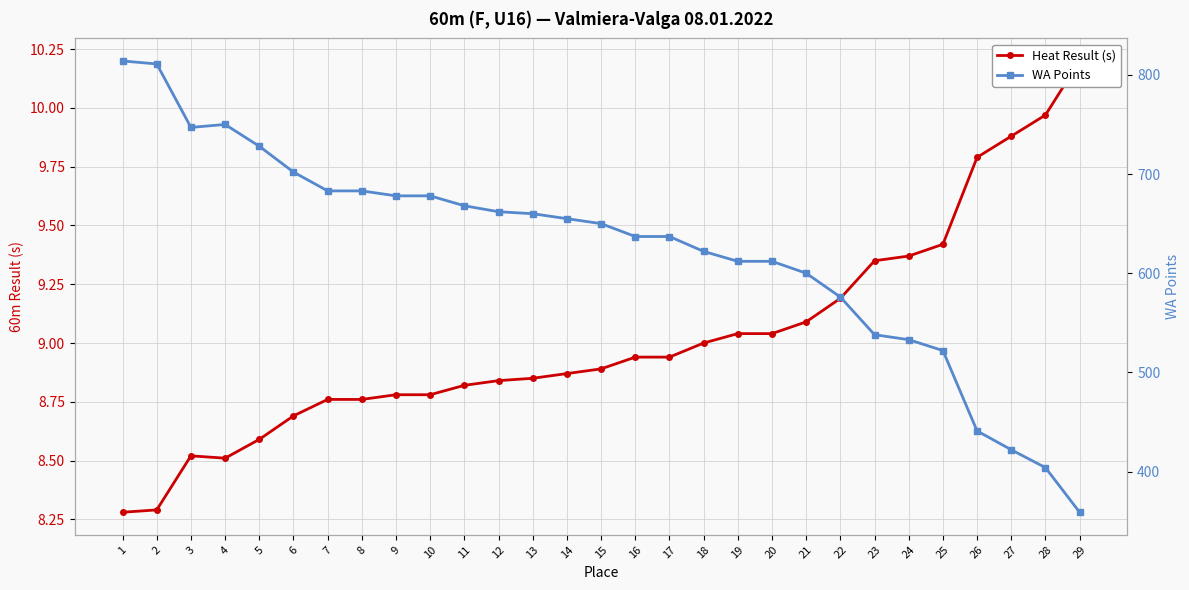

What is the total value across all series at 29?

369.2